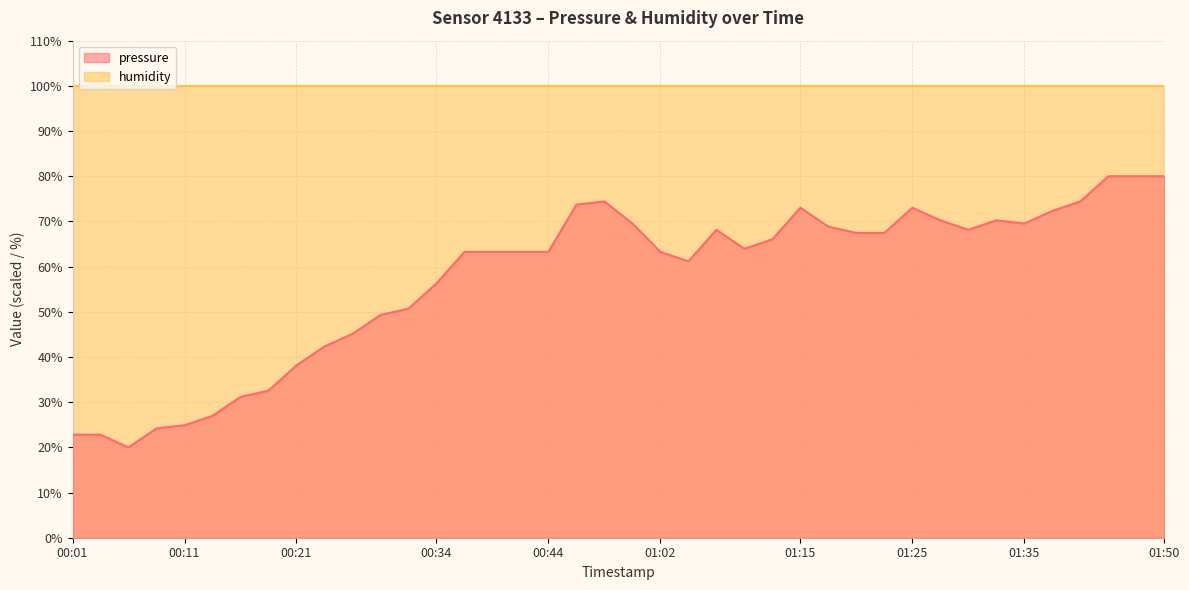

How many values are below 63?

15